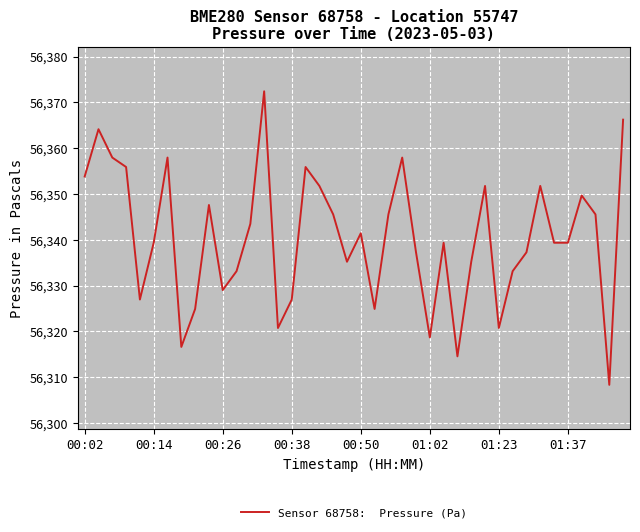

What is the minimum value shown in the chart?

56308.3